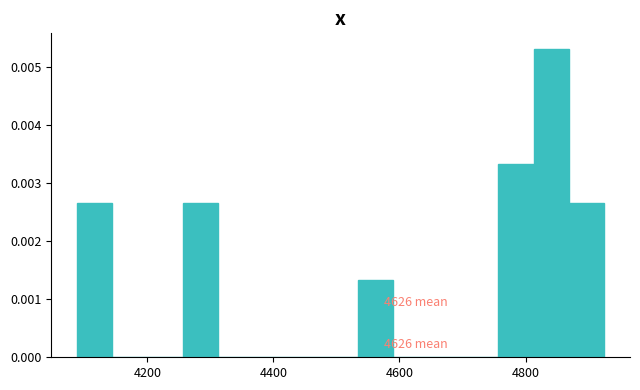

Read against the x-axis, roughly where is the centre of the tallest bar?

4840